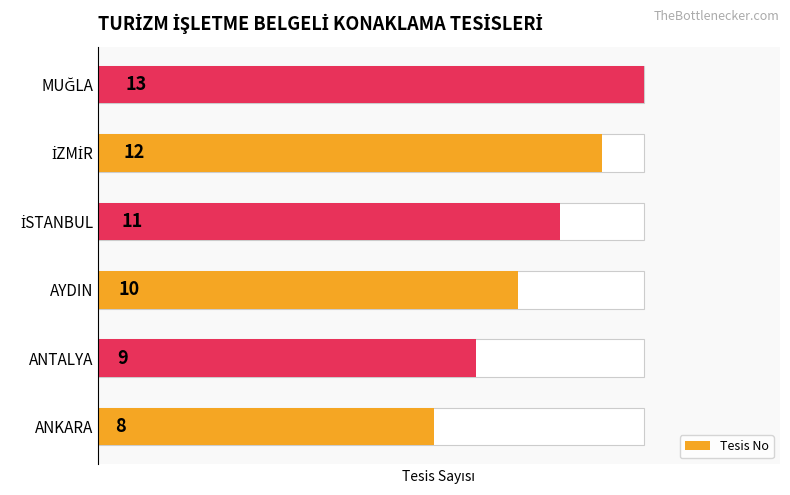

How many values exceed 11?

2